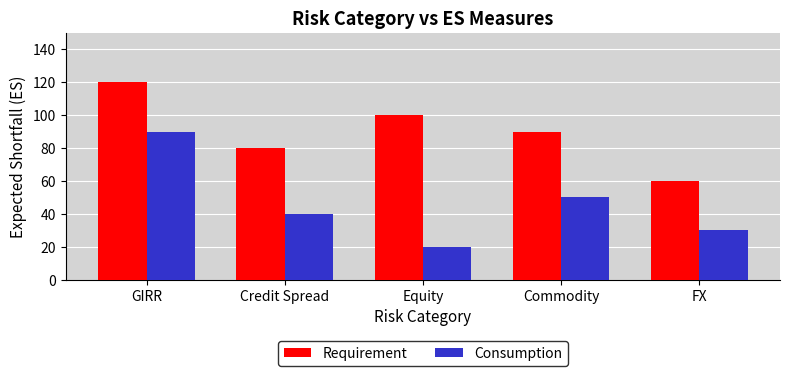

What is the label of the 1st bar from the right?

FX